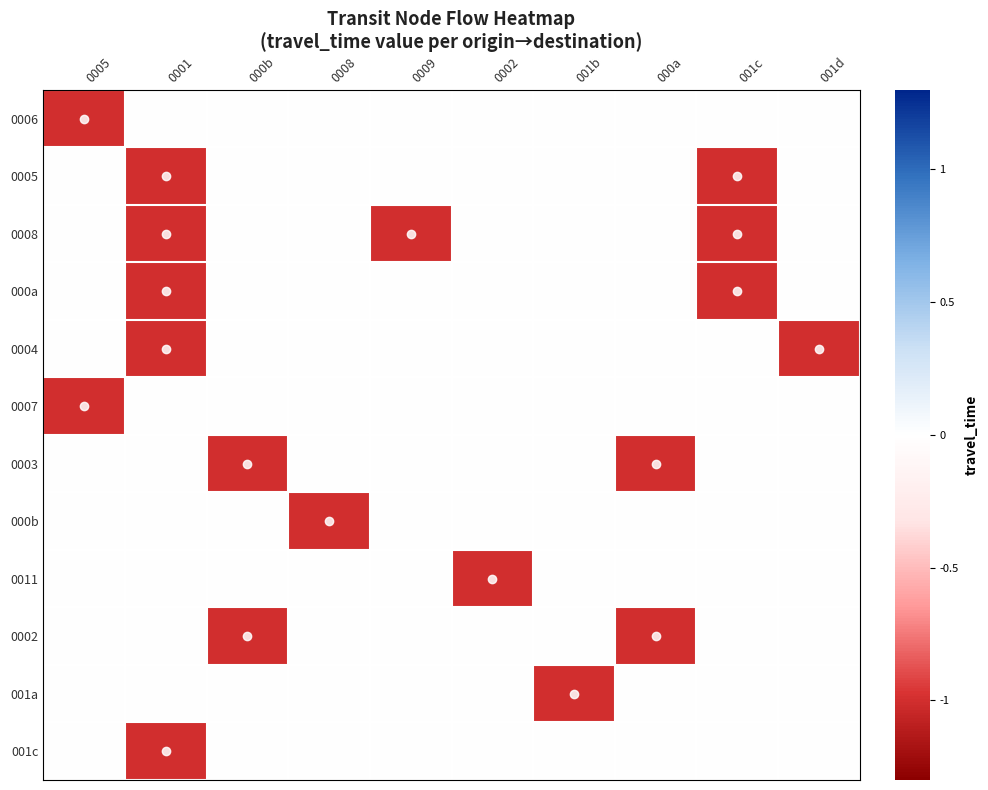

List the series in order of their peak value, lowest first.

0006, 0005, 0008, 000a, 0004, 0007, 0003, 000b, 0011, 0002, 001a, 001c